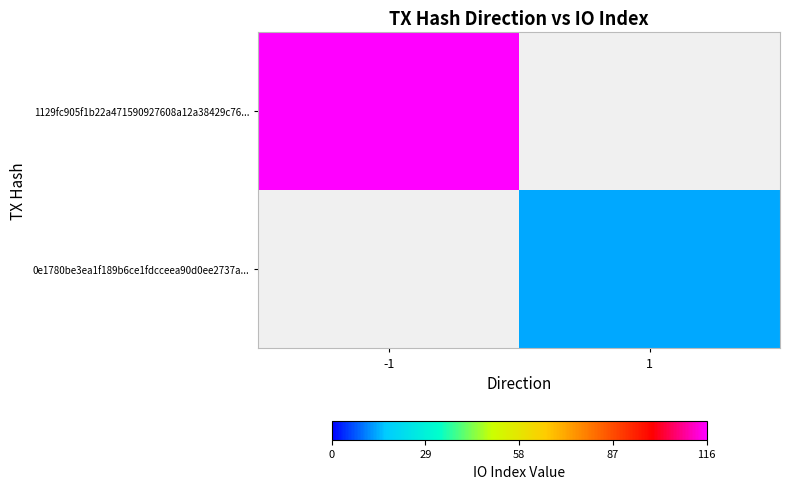

Between 1 and -1, which is larger?

-1